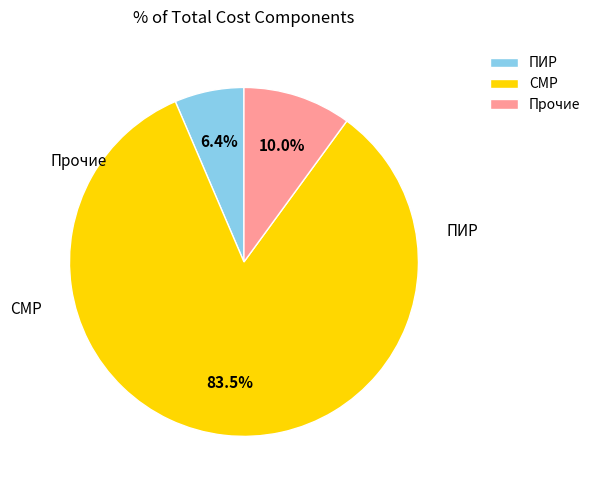

How many segments does this pie chart have?

3